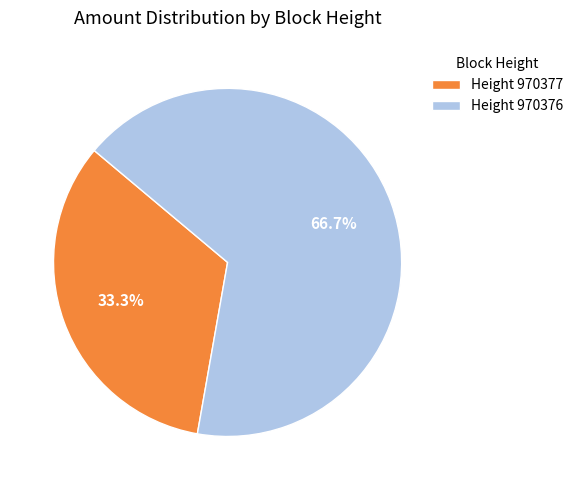

Rank the categories by value from lowest to highest.

Height 970377, Height 970376